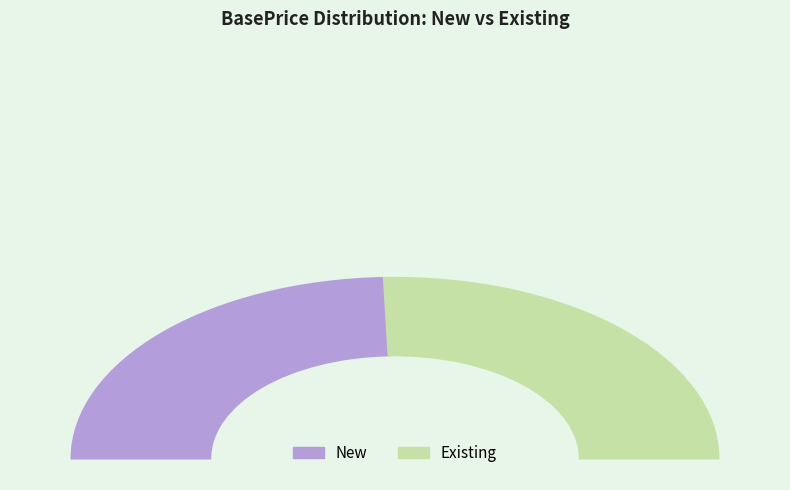

Which slice is the smallest?

New